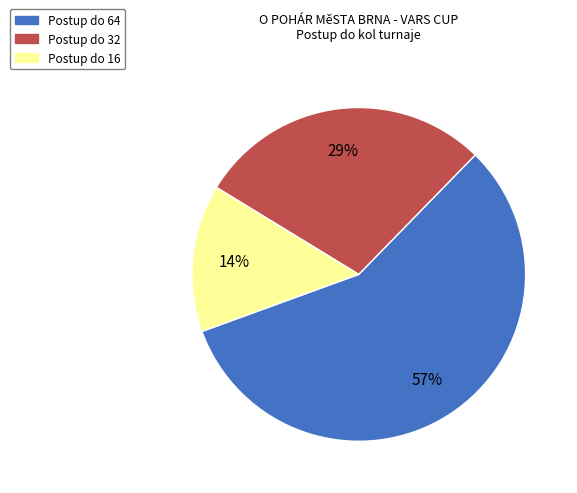

To the nearest percent, what is the average slice percentage?

33%